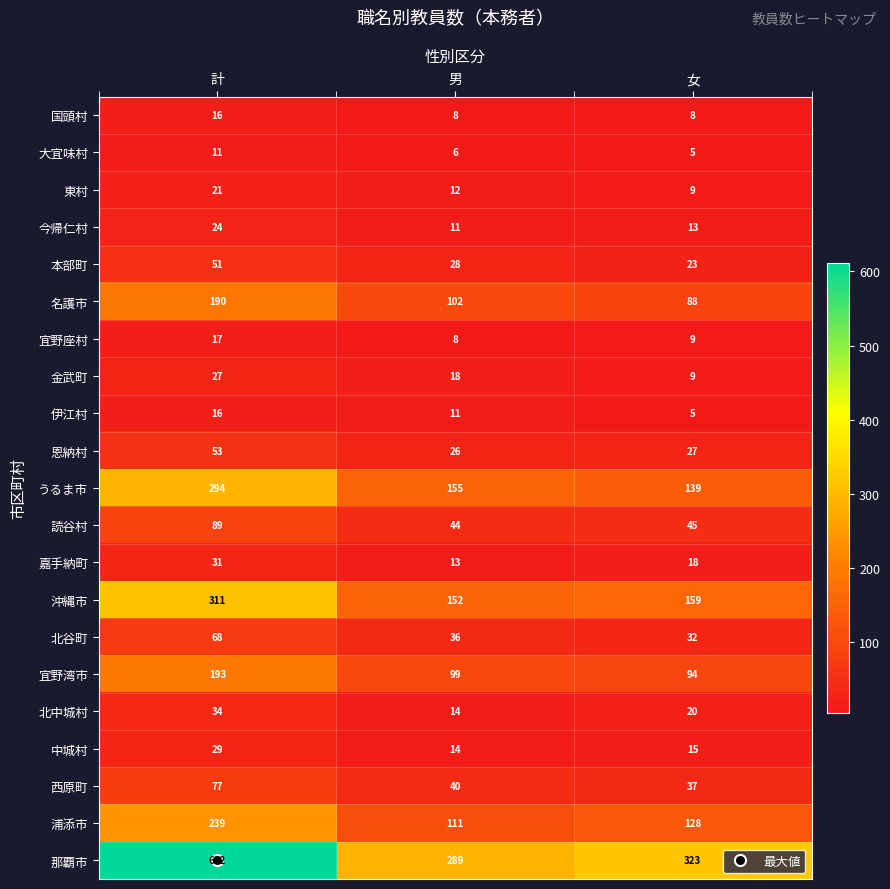

How many categories are shown in the chart?

3